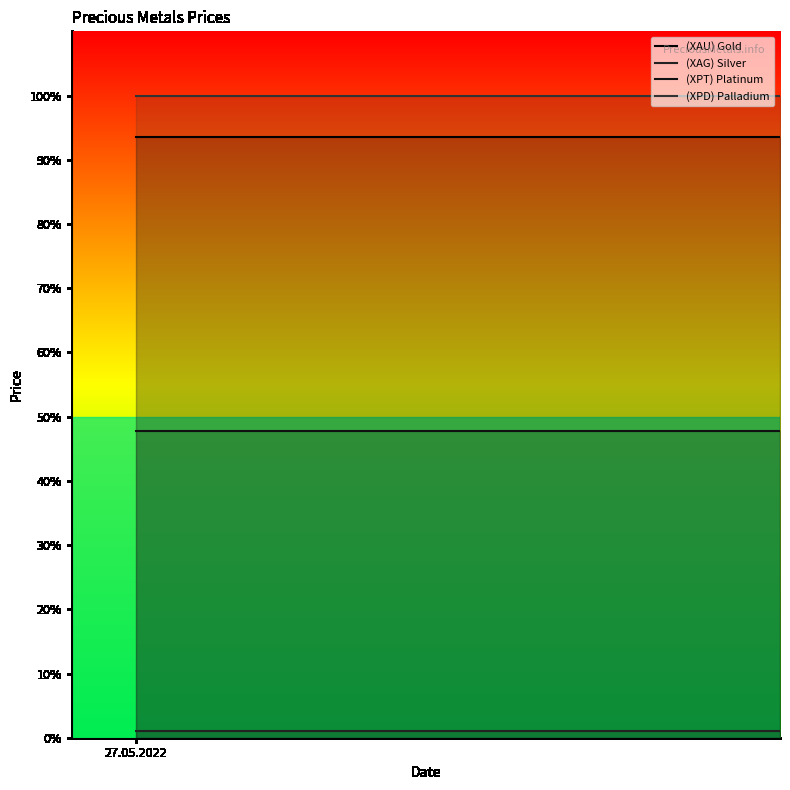

What is the sum of all (XAG) Silver values?

2.2